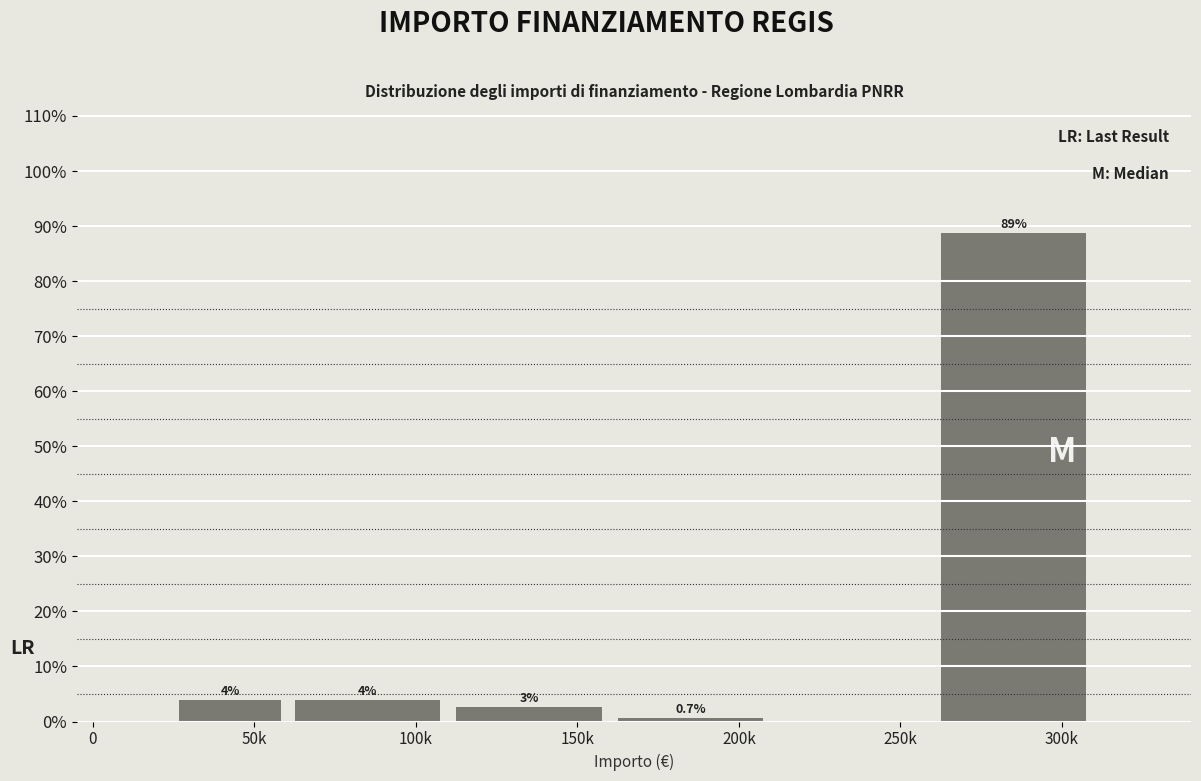

What is the maximum value shown in the chart?

88.7